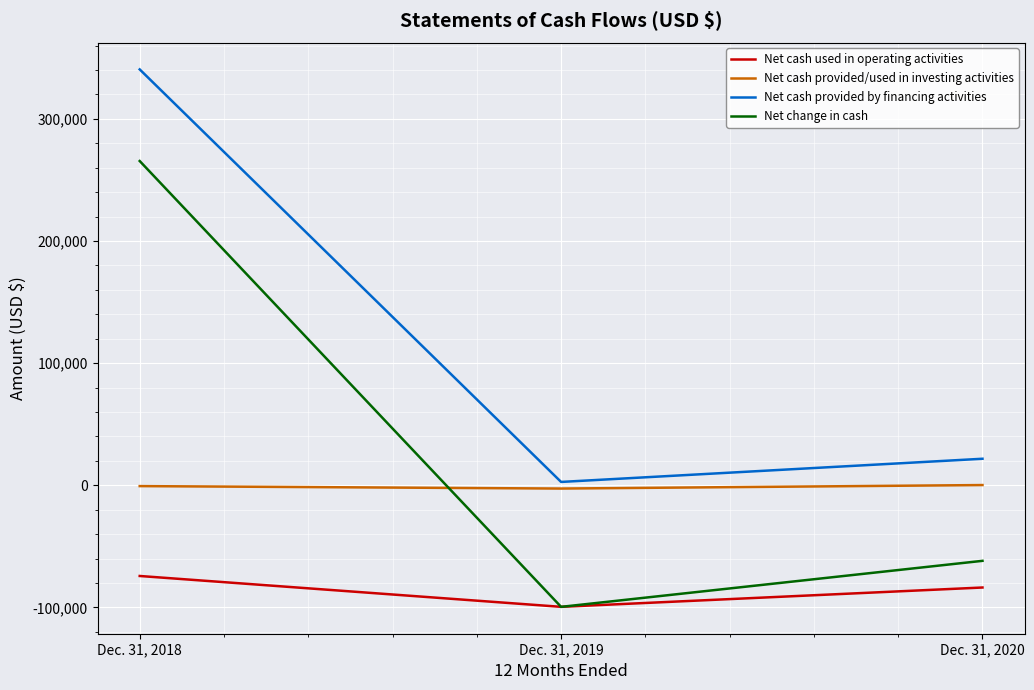

What is the minimum value shown in the chart?

-99582